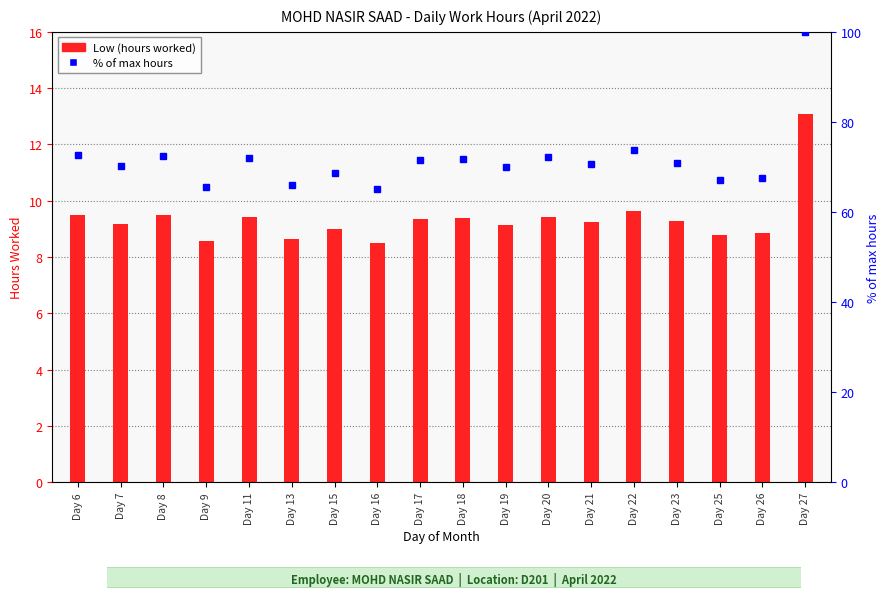

Reading left to right, transcribe all the data shown in this chart.

Low (hours worked): Day 6=9.5	Day 7=9.2	Day 8=9.5	Day 9=8.6	Day 11=9.4	Day 13=8.6	Day 15=9.0	Day 16=8.5	Day 17=9.3	Day 18=9.4	Day 19=9.2	Day 20=9.4	Day 21=9.2	Day 22=9.7	Day 23=9.3	Day 25=8.8	Day 26=8.8	Day 27=13.1
% of max: Day 6=72.6	Day 7=70.3	Day 8=72.5	Day 9=65.6	Day 11=72.1	Day 13=66.1	Day 15=68.7	Day 16=65.0	Day 17=71.5	Day 18=71.7	Day 19=70.0	Day 20=72.2	Day 21=70.7	Day 22=73.8	Day 23=70.9	Day 25=67.1	Day 26=67.6	Day 27=100.0